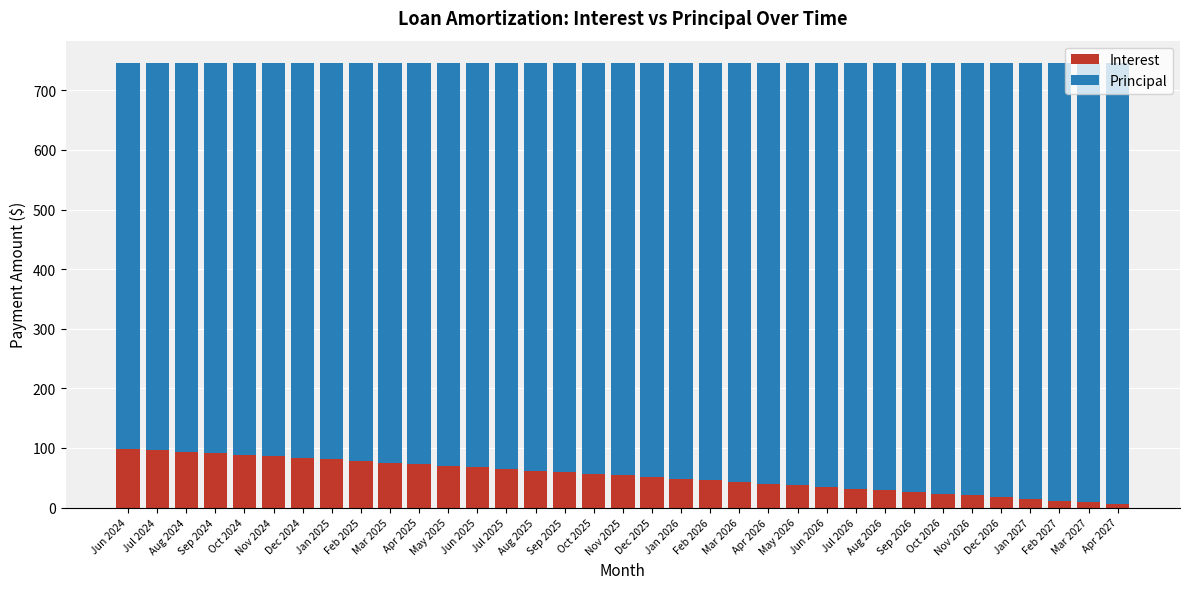

The value of Interest at Feb 2025 is 78.1. True or false?

True